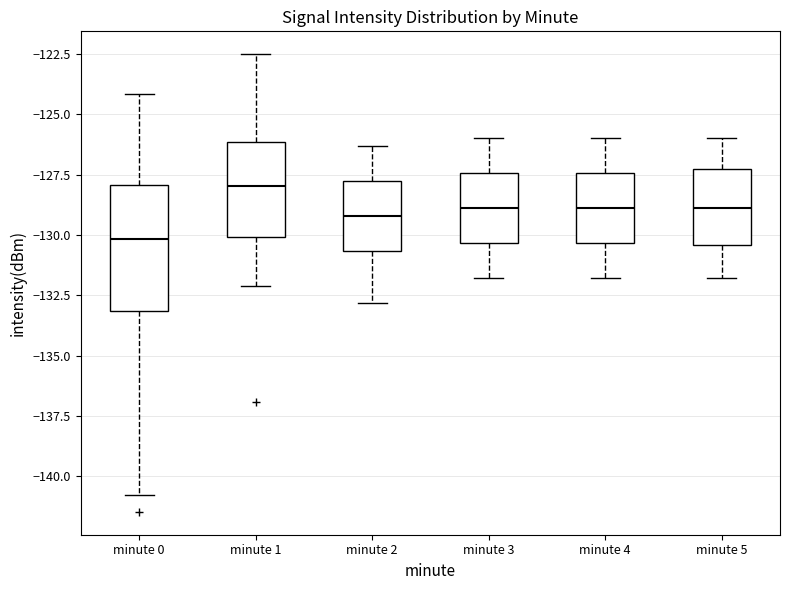

Which box has the highest median line?

minute 1